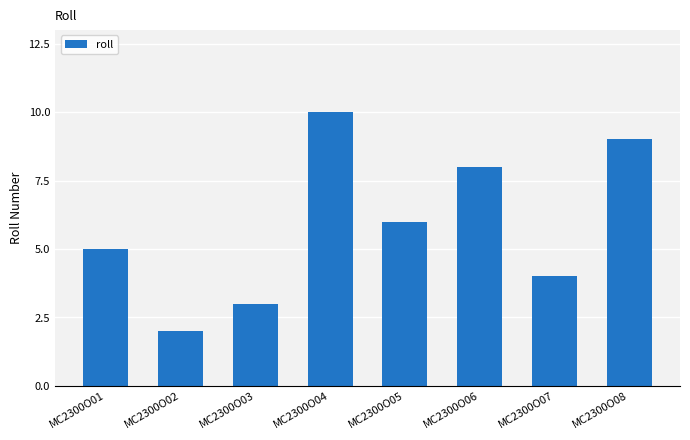

What is the greatest value displayed?

10